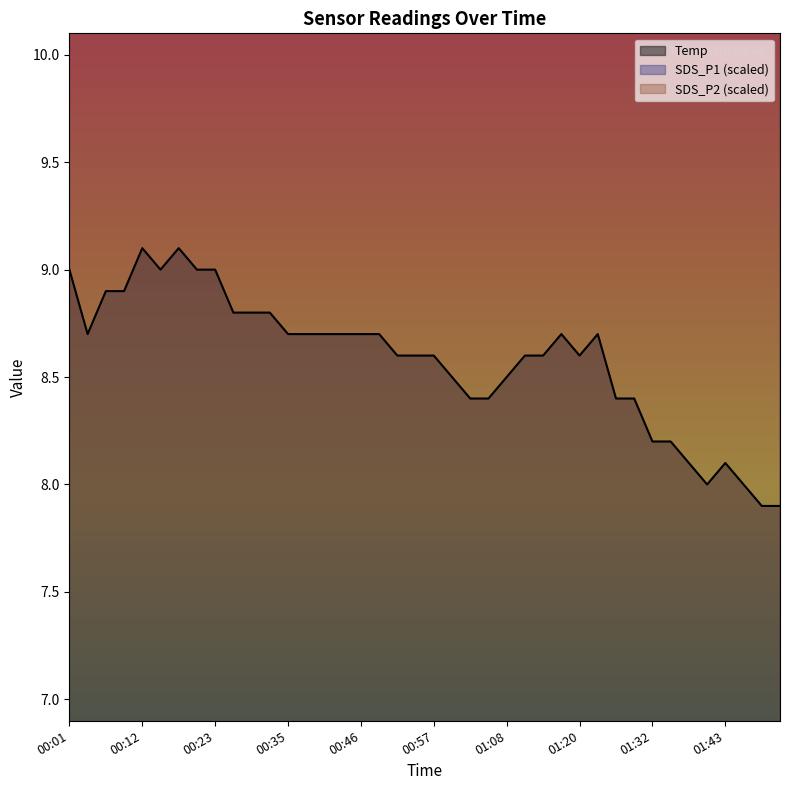

What is the label of the 23rd point from the left?

01:03